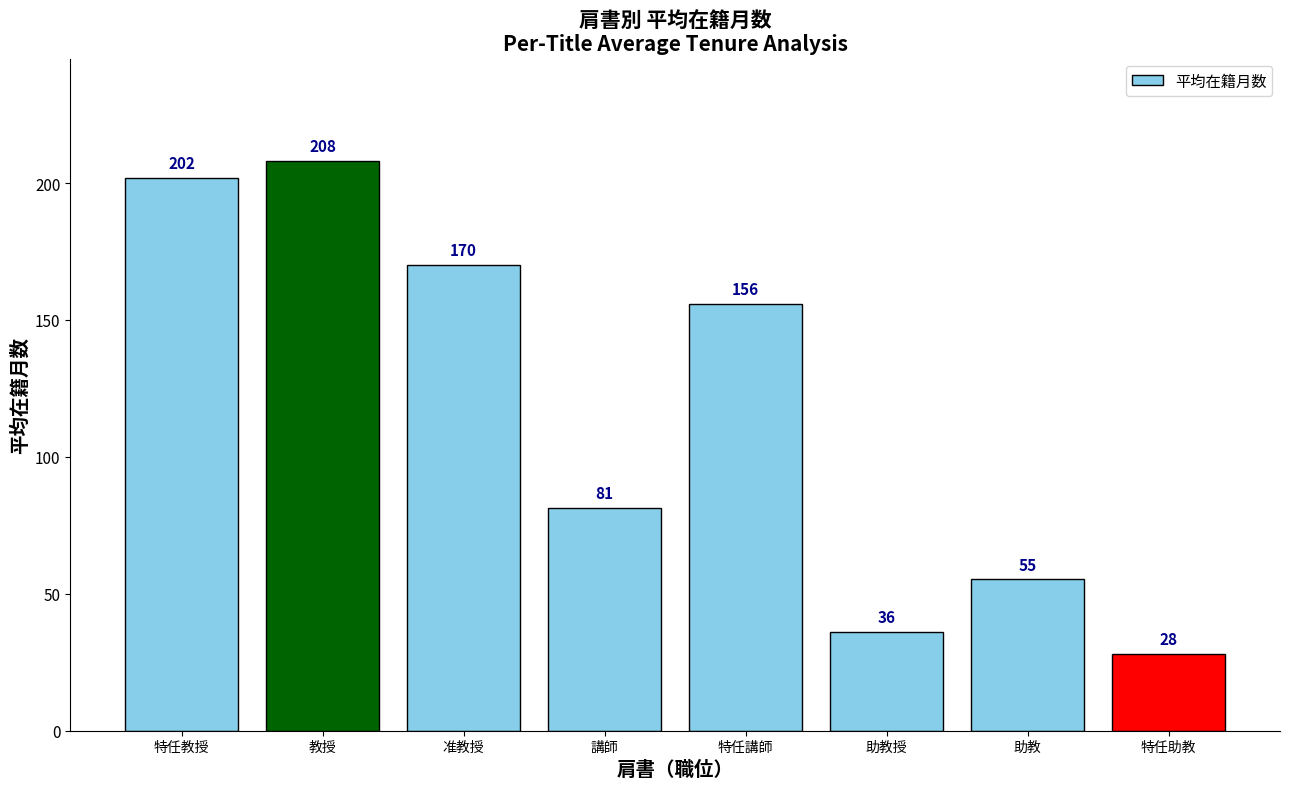

What value does the data have at 特任教授?

202.0